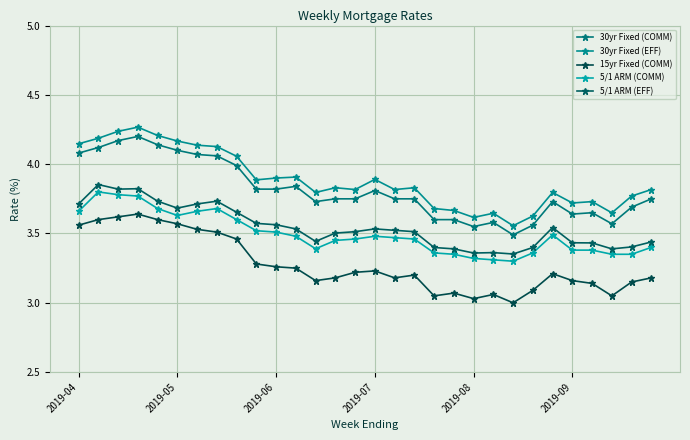

True or false: 30yr Fixed (EFF) and 5/1 ARM (COMM) cross at least once.

False